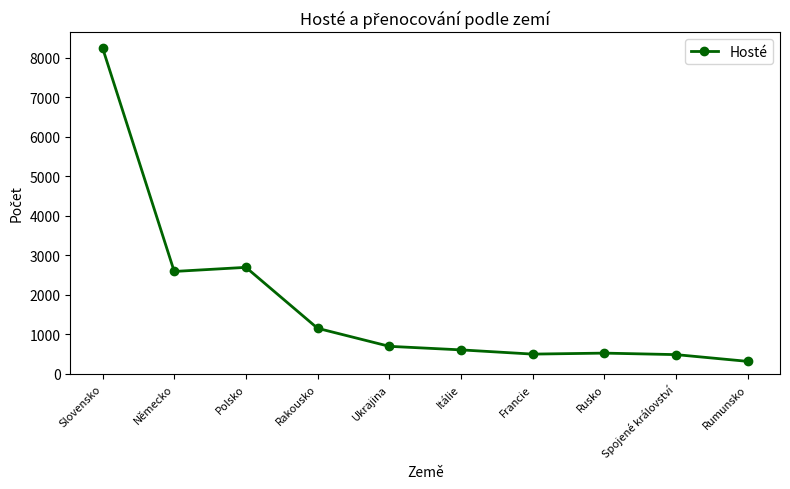

How many distinct data groups are displayed?

1